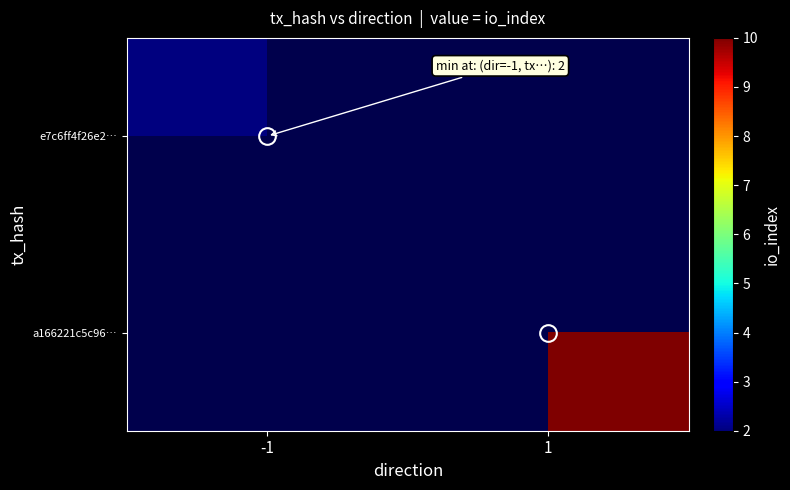

At which category does the chart reach its minimum across all series?

-1